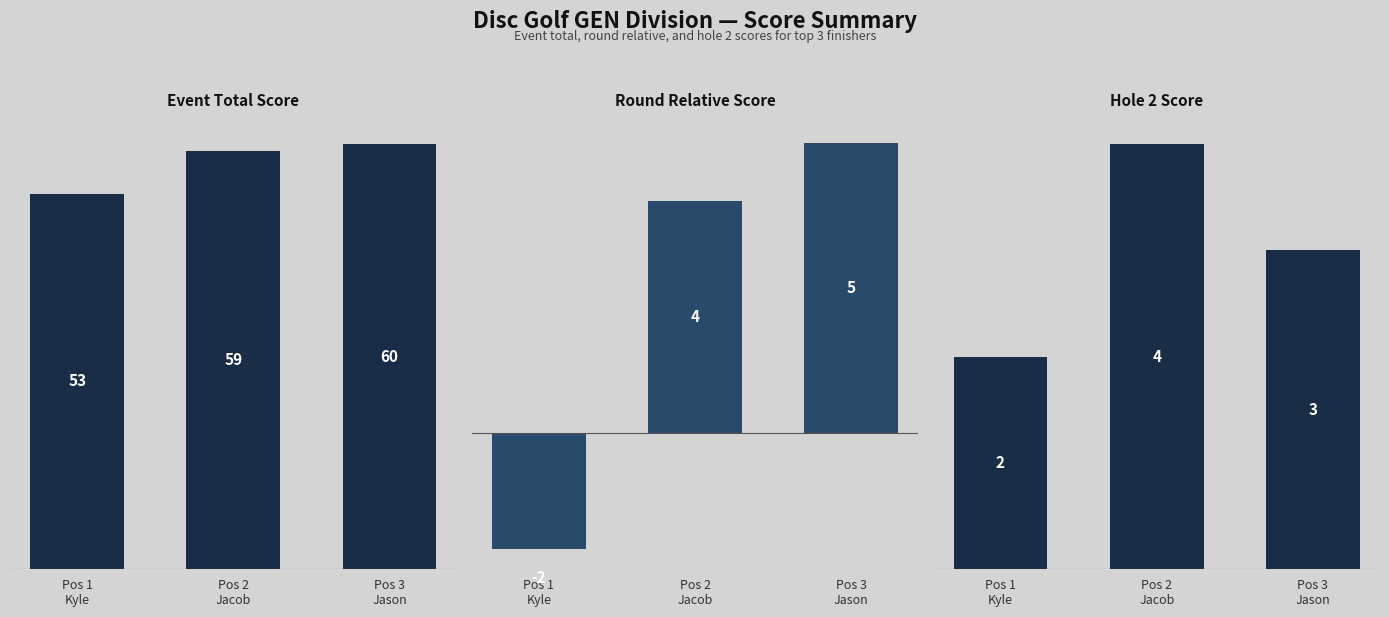

What is the approximate value of event_total_score at Pos 1
Kyle?

53